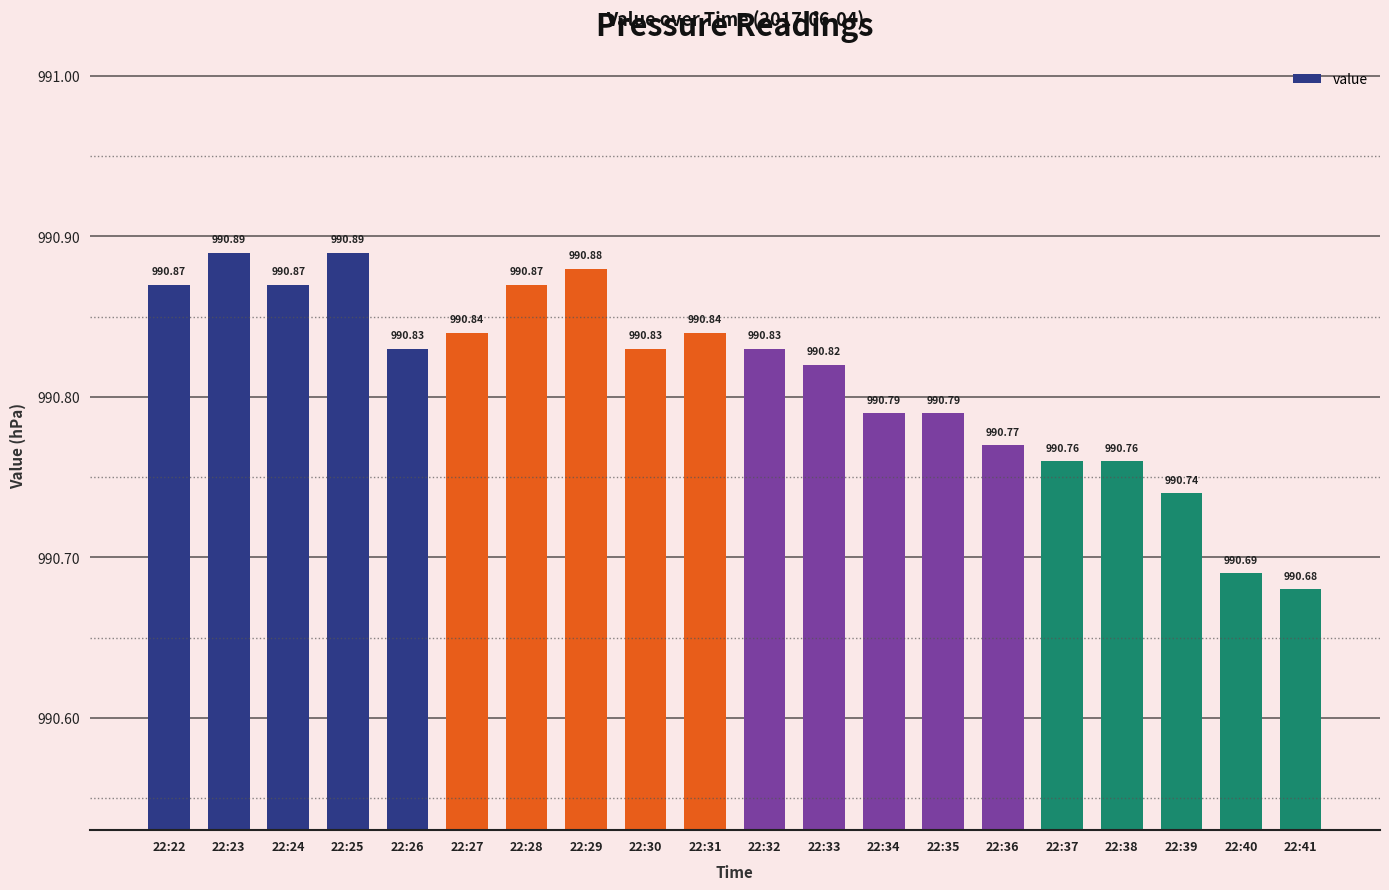

What is the difference between the values at 22:40 and 22:30?

0.1